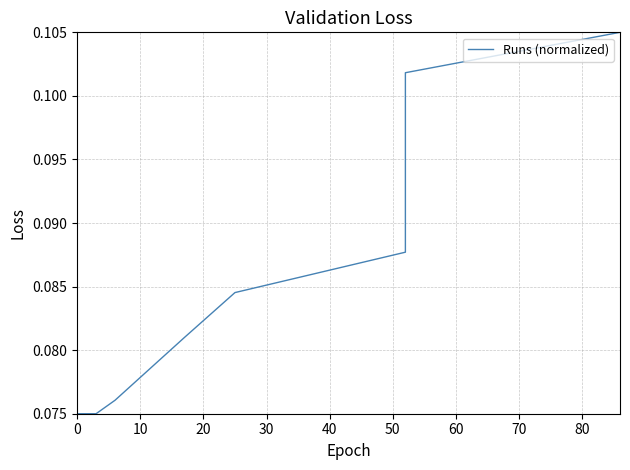

How many categories are shown in the chart?

11